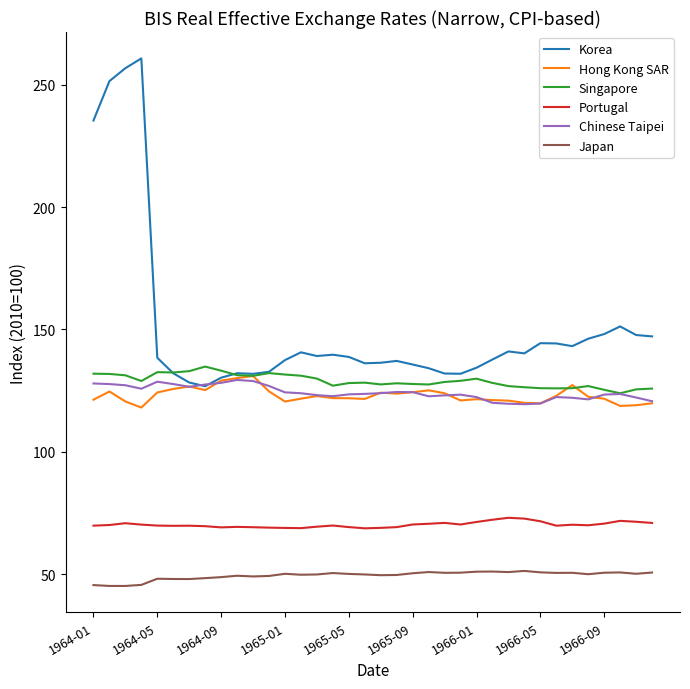

True or false: Portugal has more than 1 interior local peaks.

True